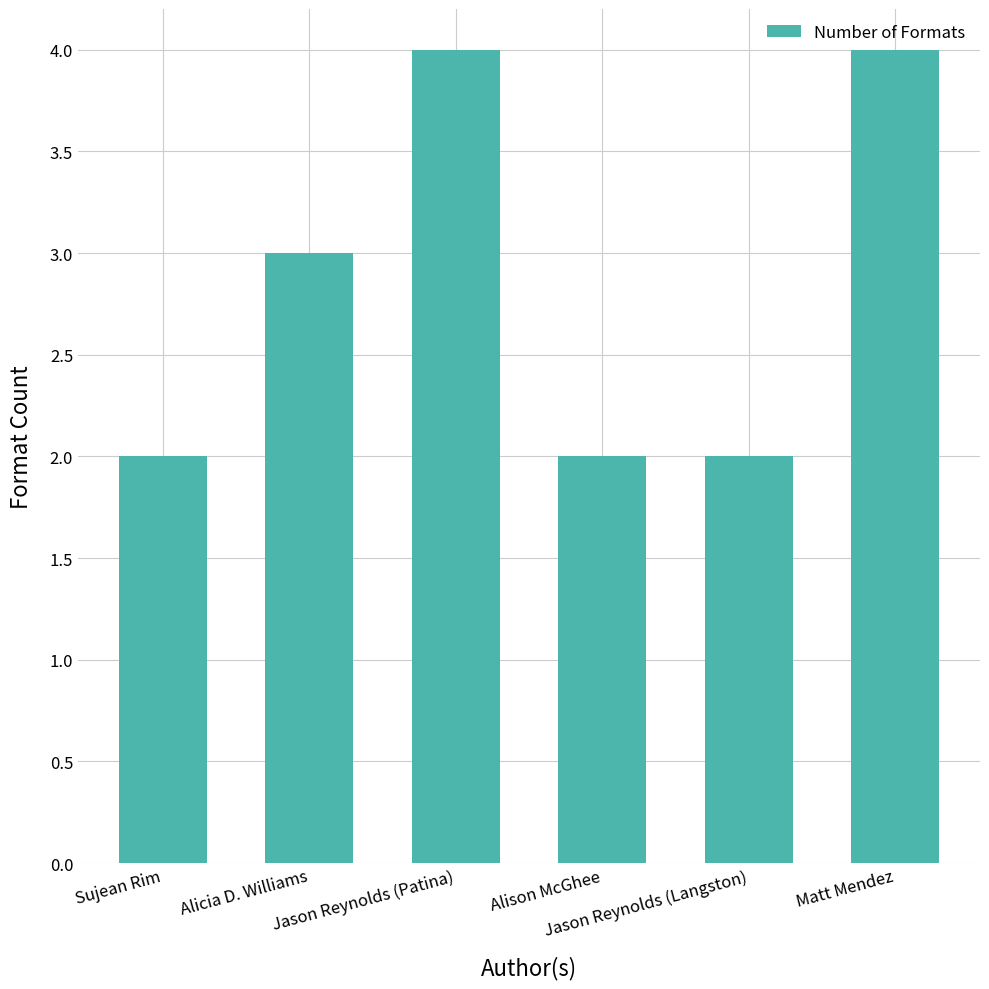

How many distinct data groups are displayed?

1